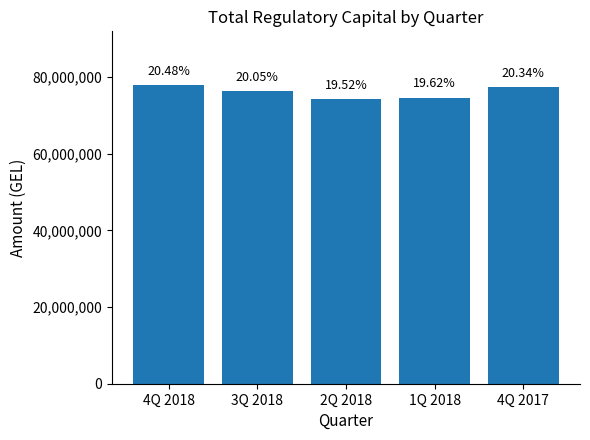

The chart shows a value of 110435762.5 at 4Q 2017. True or false?

False